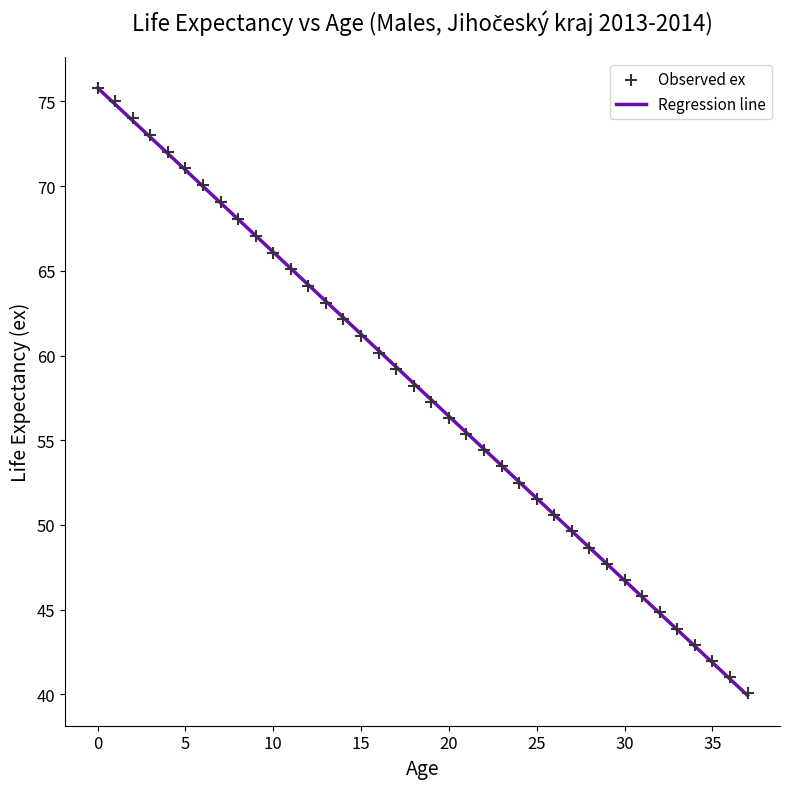

What is the range of Y values (max minus min)?

35.7